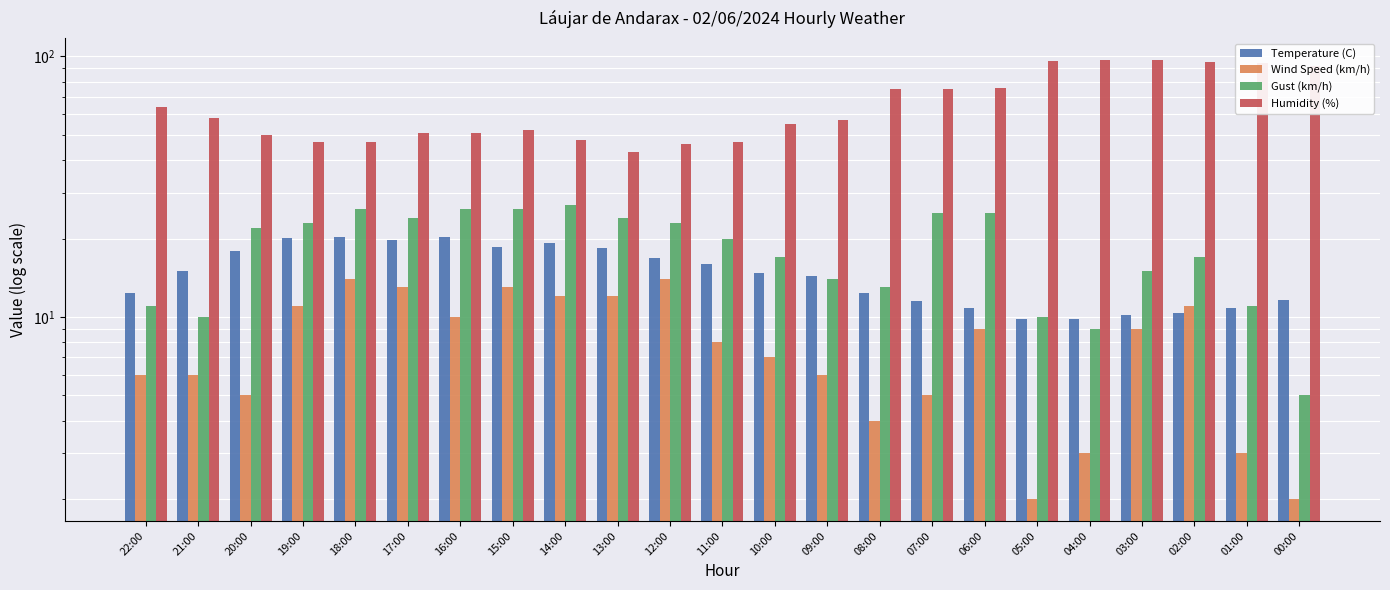

Rank the categories by Gust (km/h) value from highest to lowest.

14:00, 18:00, 16:00, 15:00, 07:00, 06:00, 17:00, 13:00, 19:00, 12:00, 20:00, 11:00, 10:00, 02:00, 03:00, 09:00, 08:00, 22:00, 01:00, 21:00, 05:00, 04:00, 00:00